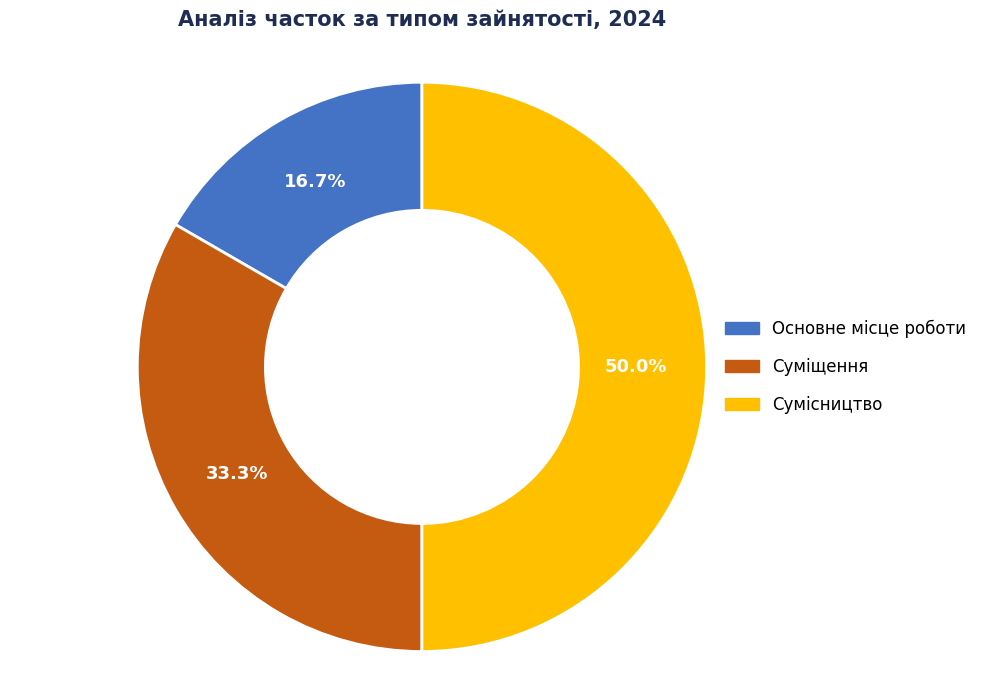

Which slice is the largest?

Сумісництво